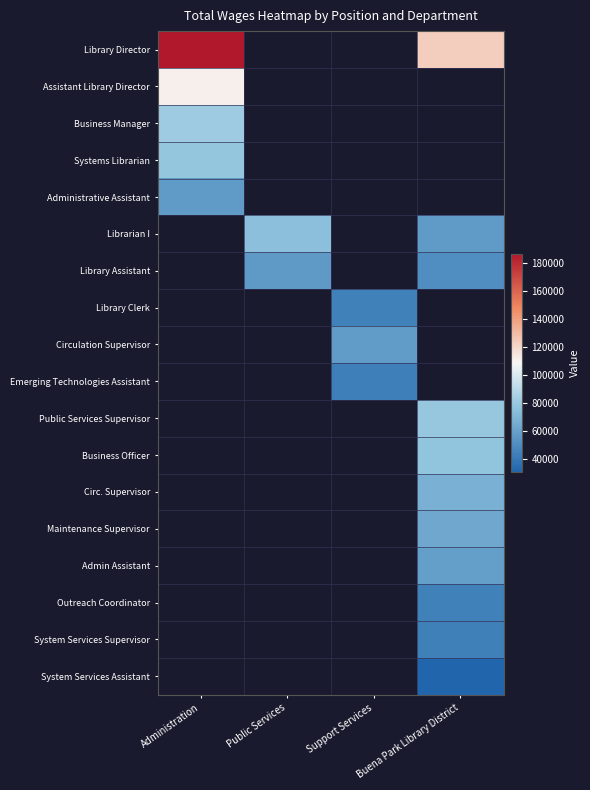

How many positive values does the Administrative Assistant series have?

1